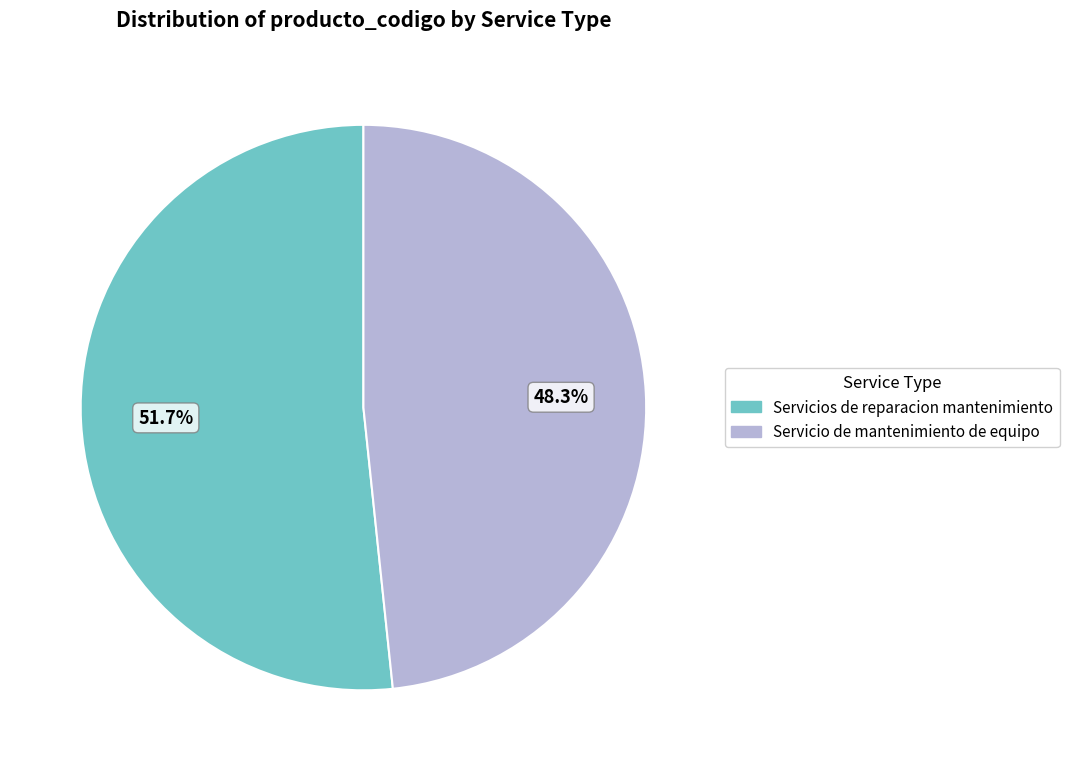

Which category has the smallest portion of the pie?

Servicio de mantenimiento de equipo